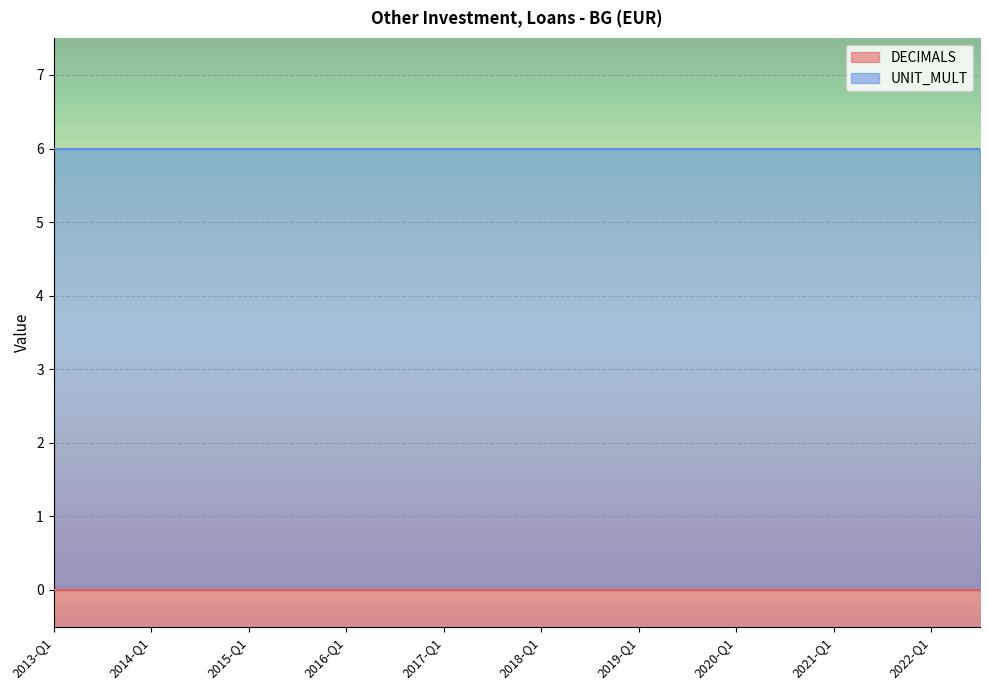

The UNIT_MULT series shows 3 at 2016-Q4. True or false?

False